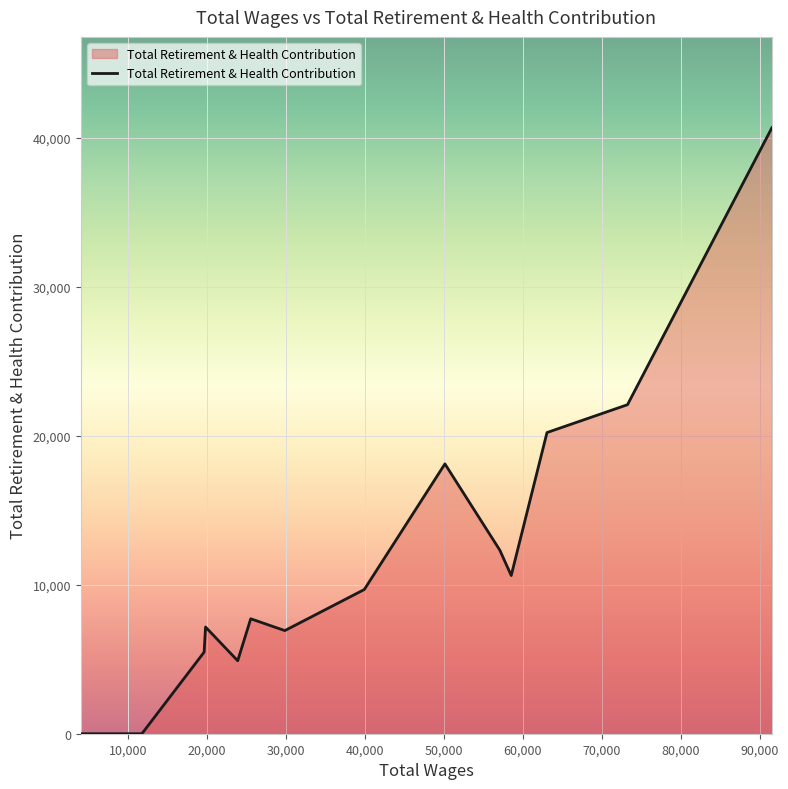

What is the greatest value displayed?

40663